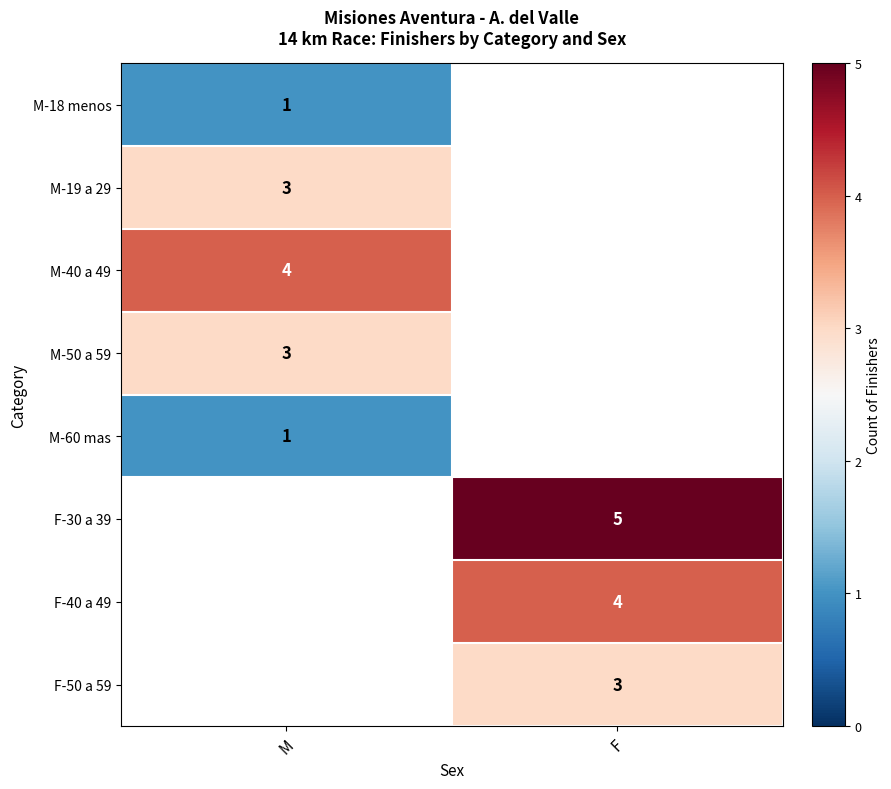

Is the value of F-30 a 39 at F greater than the value of M-18 menos at M?

Yes